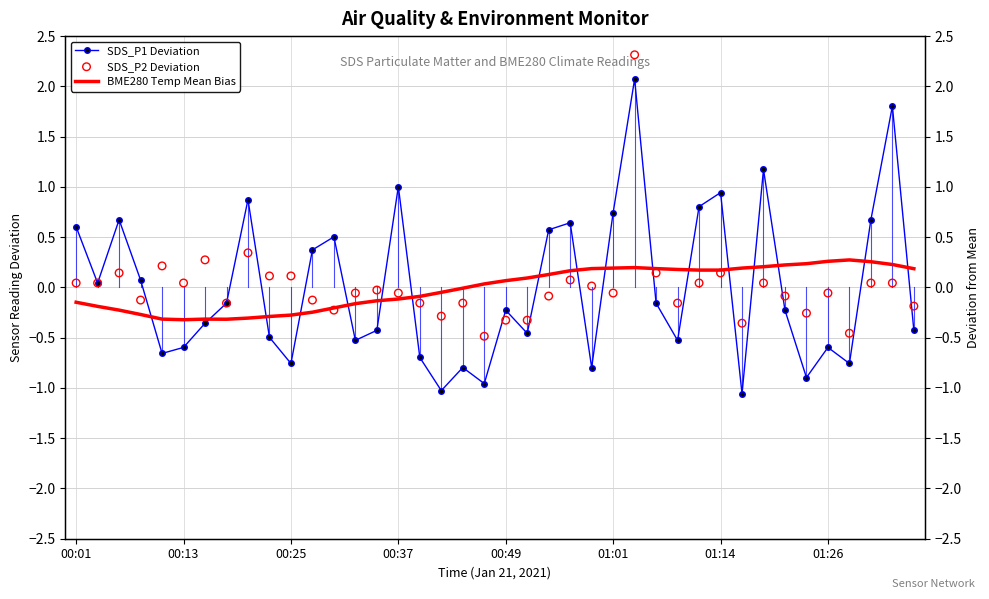

At how many categories does at least one series exceed 0?

34